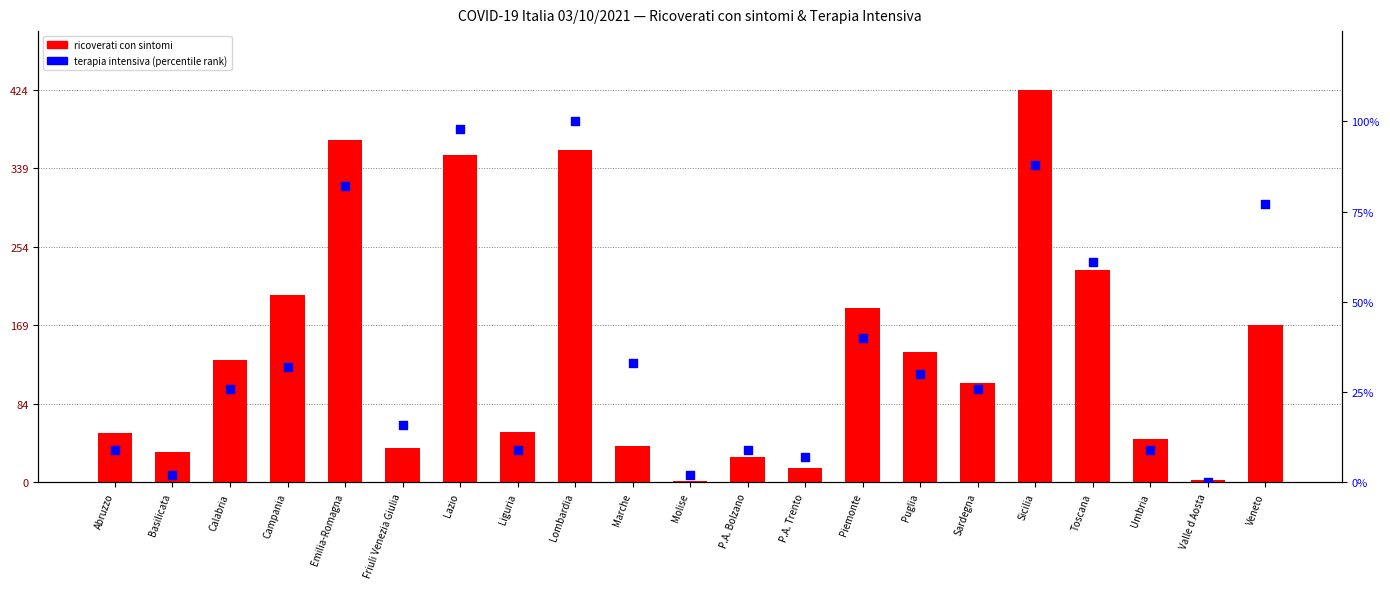

Which series has the widest spread of Y values?

ricoverati con sintomi